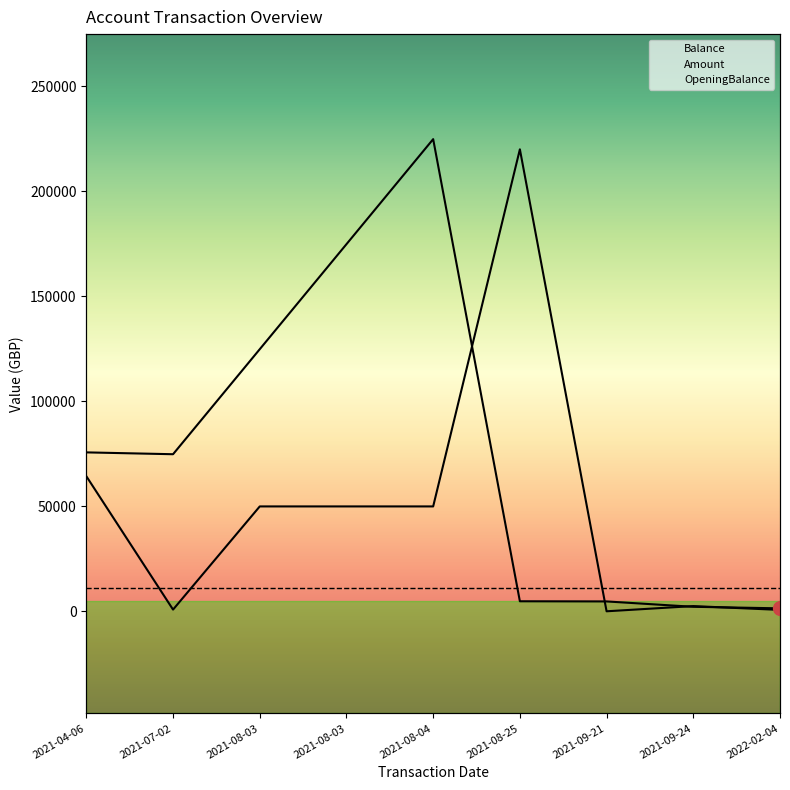

Rank the series at 2021-04-06 from lowest to highest value.

OpeningBalance, Amount, Balance